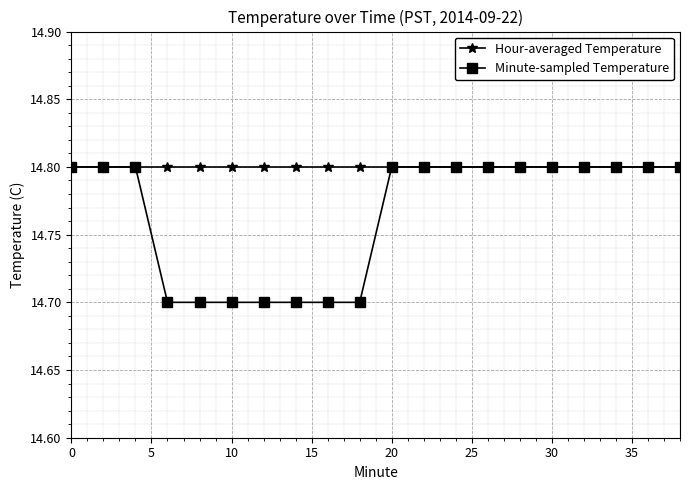

What is the value of the Minute-sampled Temperature point at the 19th from the left?

14.8